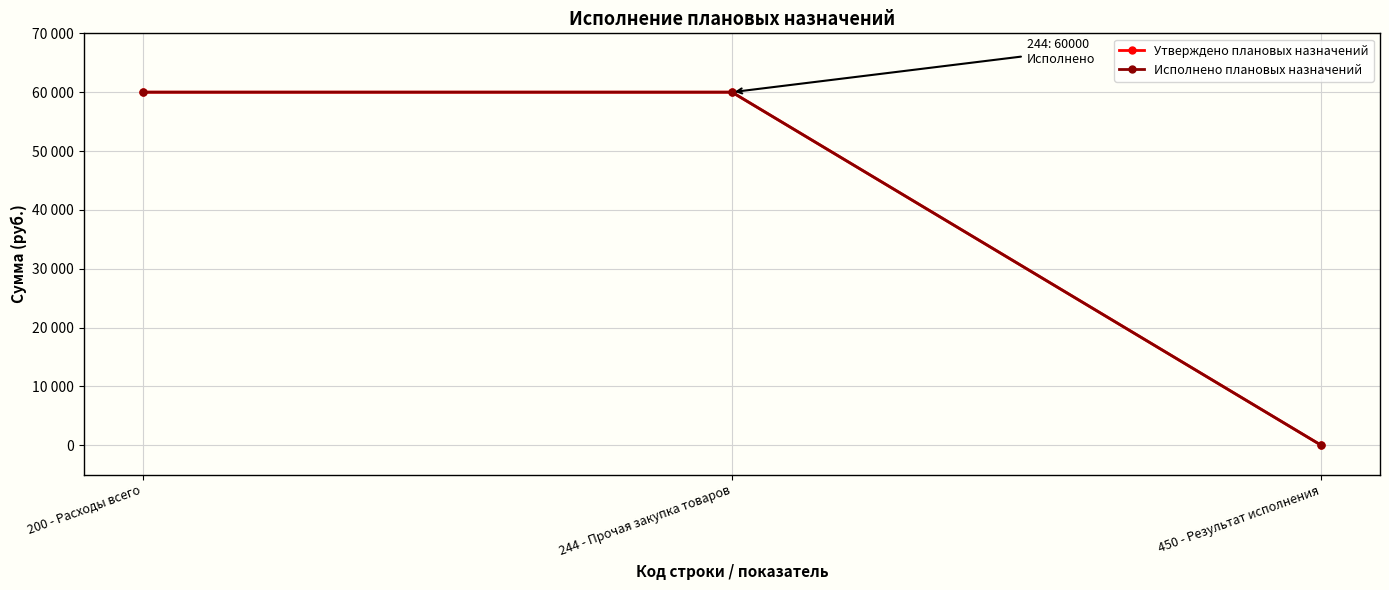

True or false: Утверждено плановых назначений has a value of 60000 at 200 - Расходы всего.

True